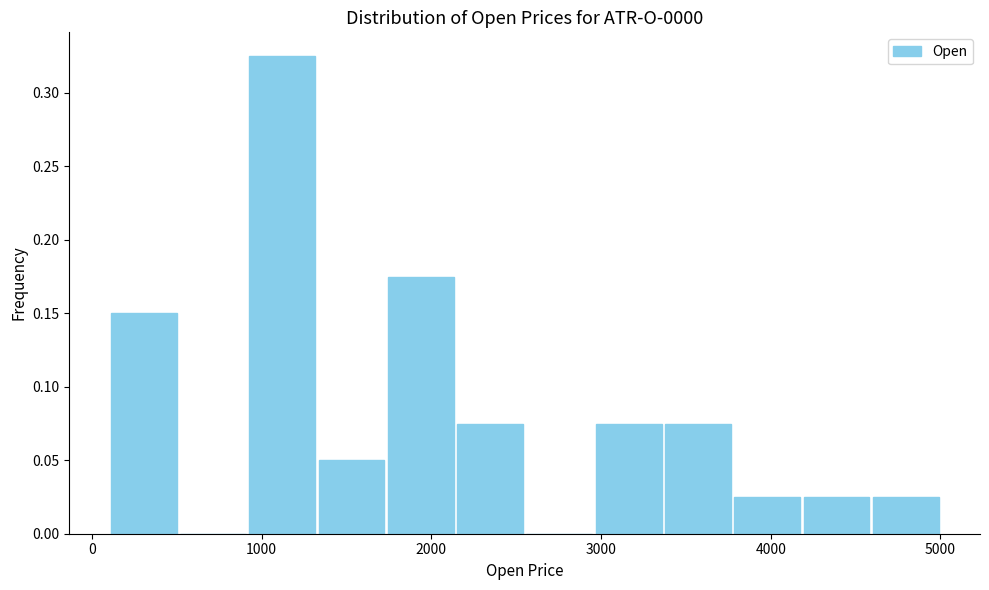

Reading left to right, transcribe this chart: for each bar, give the range it covers on the x-axis and its height. Neither the bar edges nor the heights are printed on the chart, so give them approximately, as read against the axes.

100 to 500: 0.150
500 to 900: 0
900 to 1300: 0.325
1300 to 1700: 0.050
1700 to 2100: 0.175
2100 to 2600: 0.075
2600 to 3000: 0
3000 to 3400: 0.075
3400 to 3800: 0.075
3800 to 4200: 0.025
4200 to 4600: 0.025
4600 to 5000: 0.025